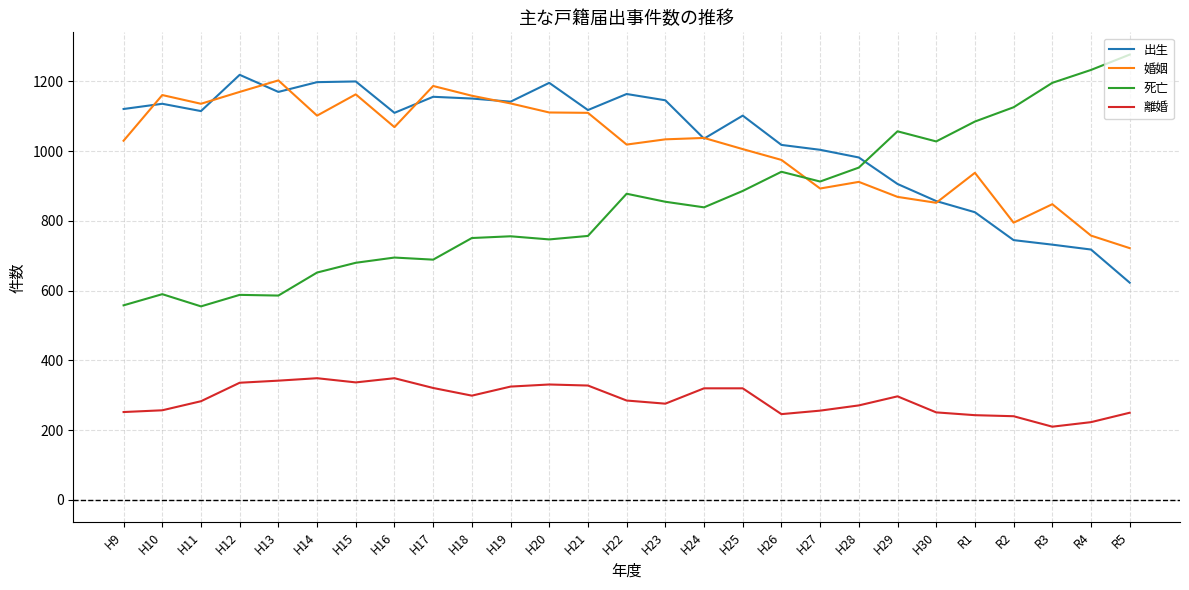

True or false: 死亡 has a value of 1225 at H24.

False